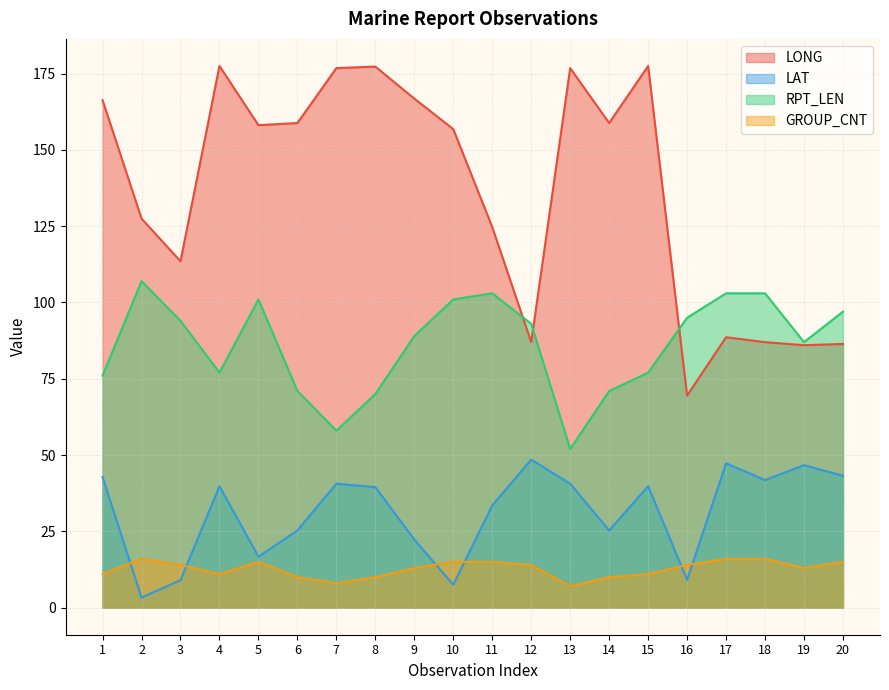

Which label corresponds to the largest value in the chart?

4